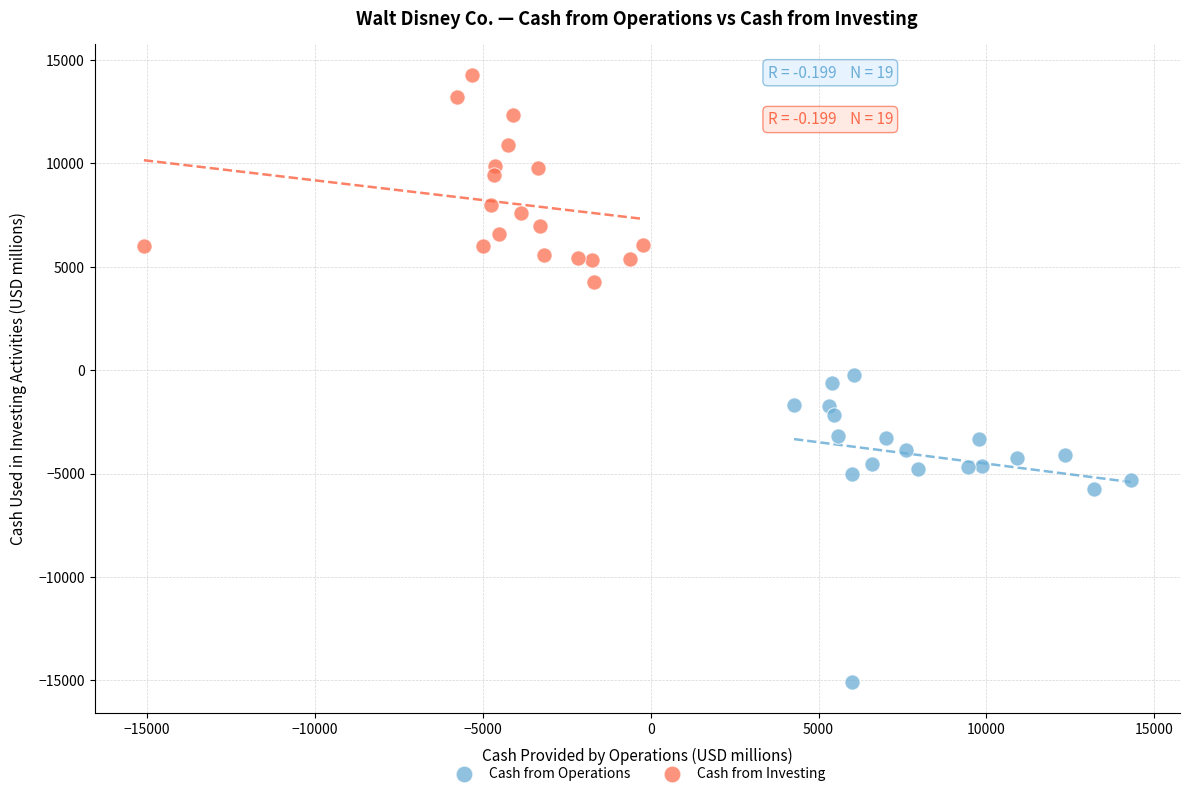

Which series reaches the maximum Y coordinate?

Cash from Investing